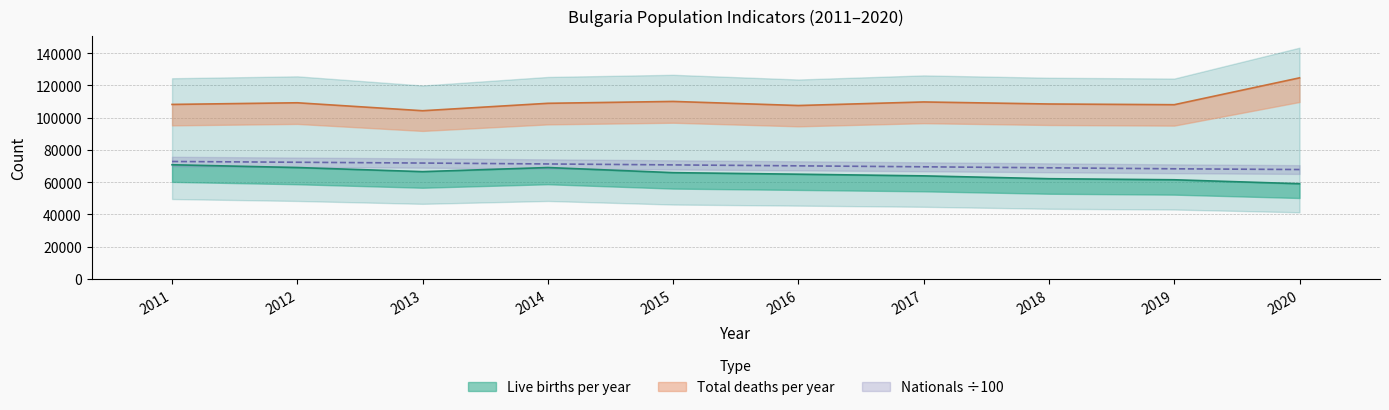

What is the difference between the Live births per year values at 2012 and 2018?

6924.0